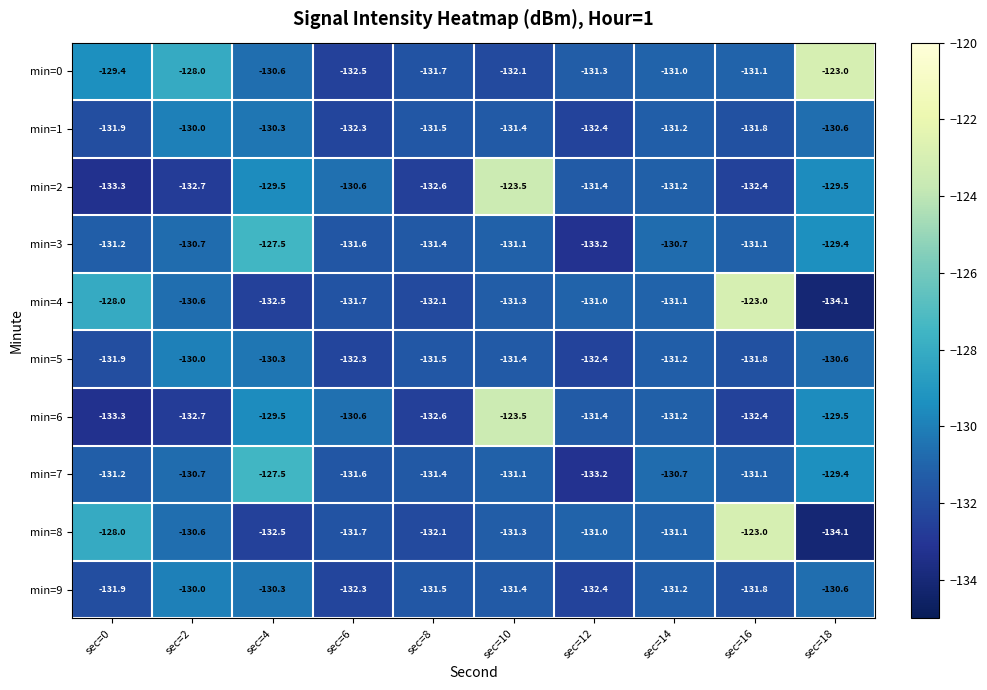

How many data points does each series have?

10